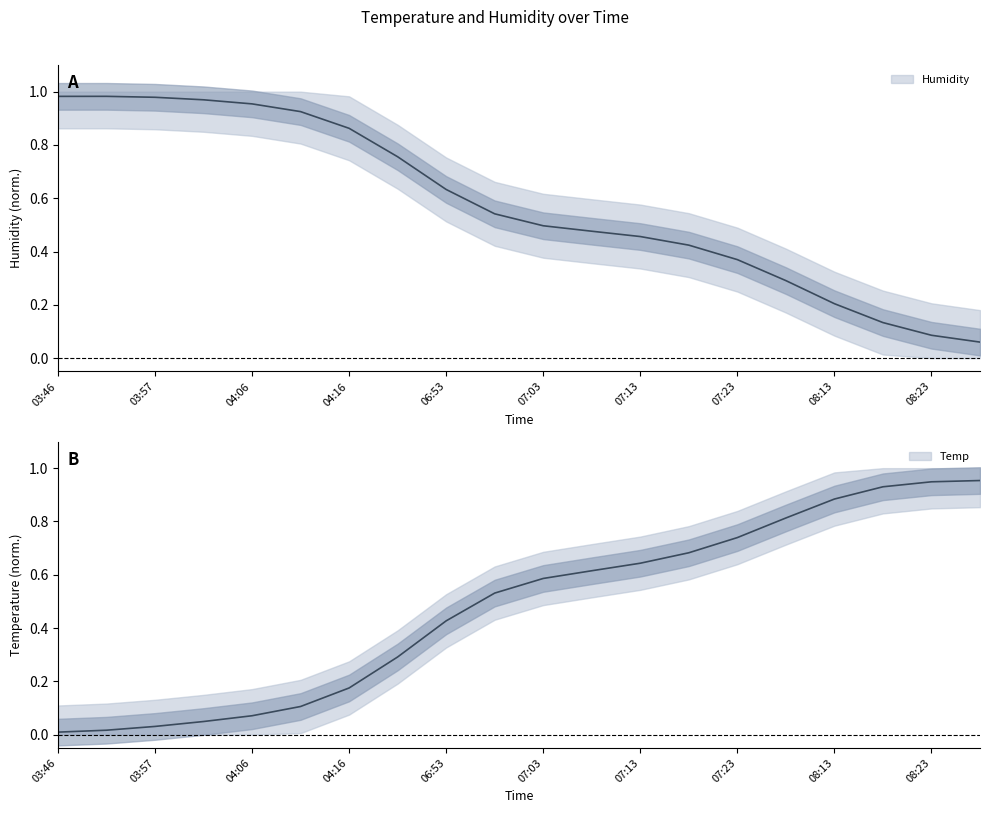

What is the average value of the Humidity series?

0.6